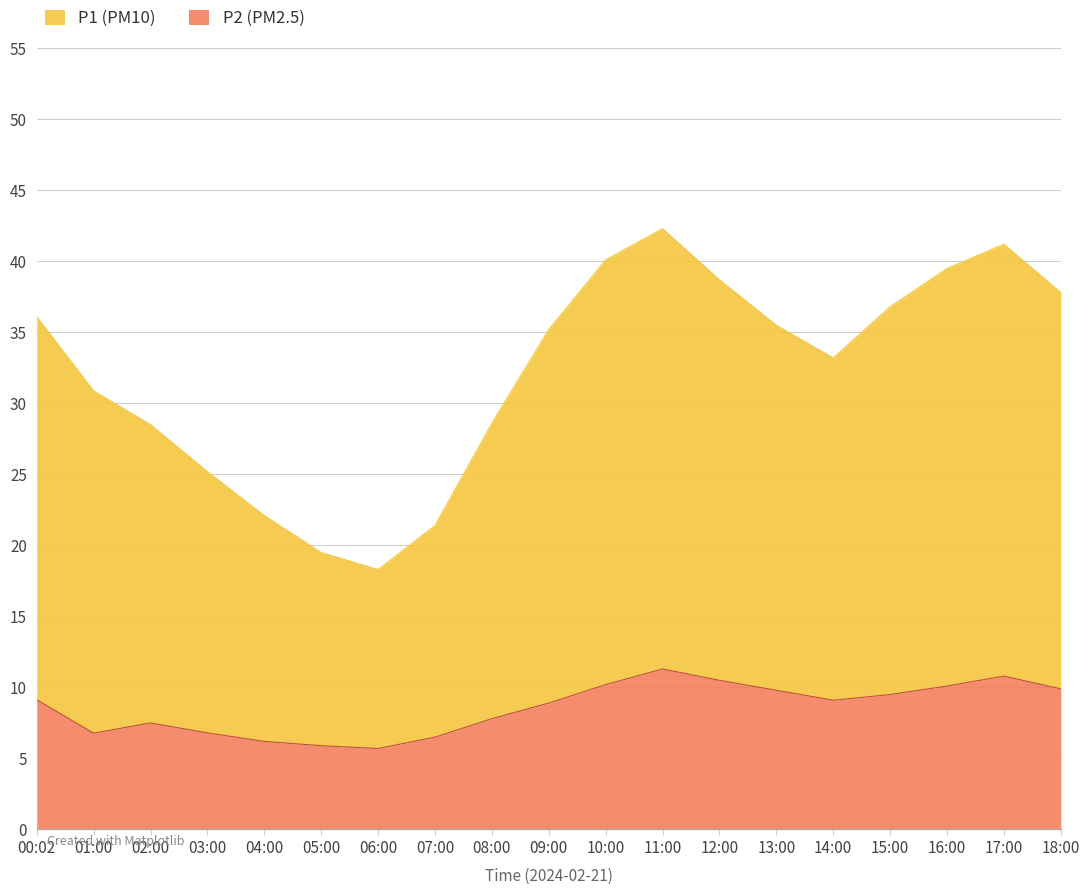

Rank the series by their maximum value, from lowest to highest.

P2, P1